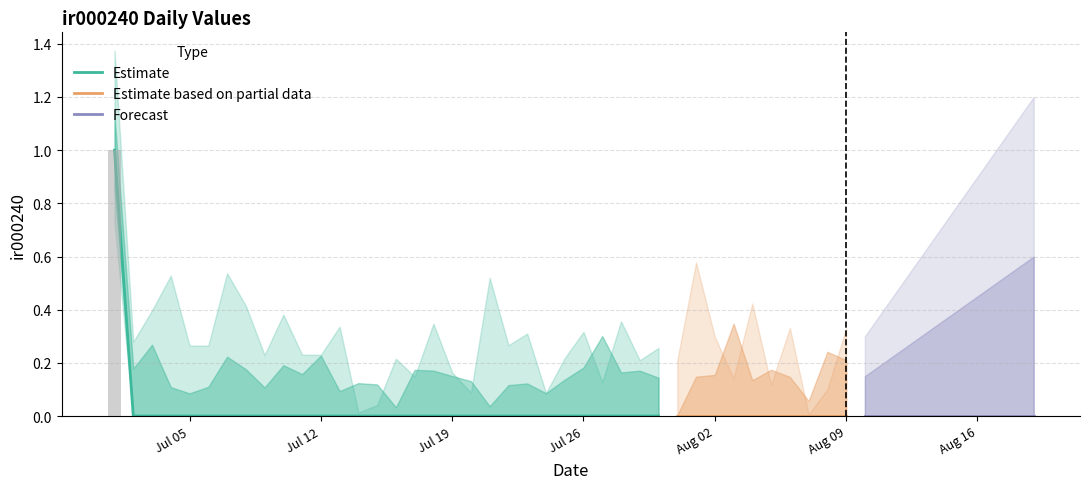

What is the difference between the maximum and second lowest values?

1